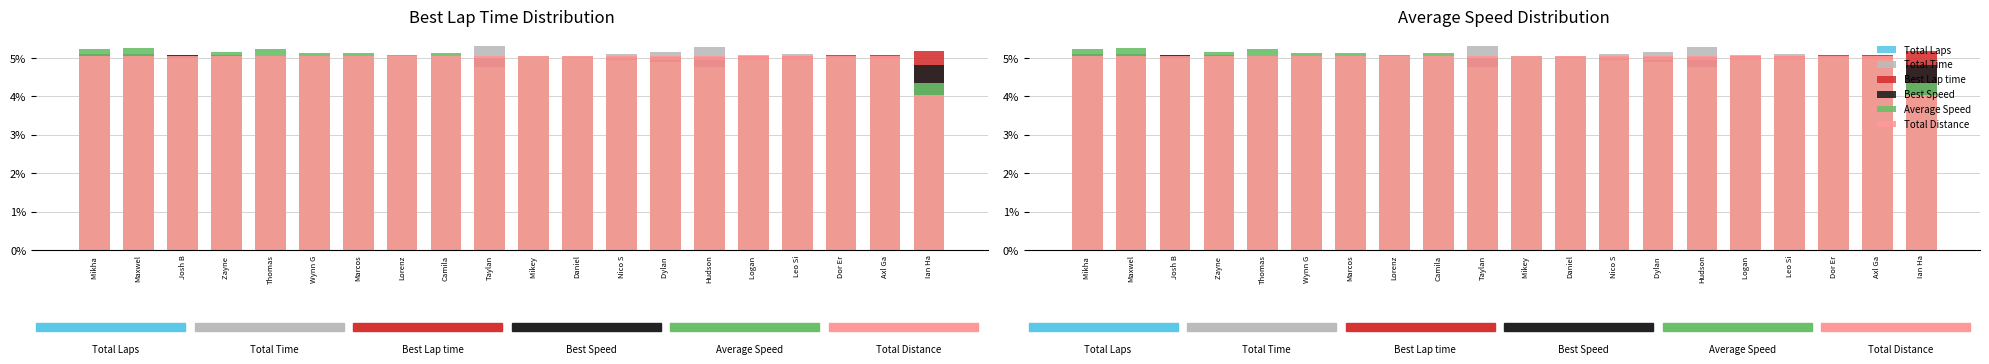

How many data points does each series have?

20